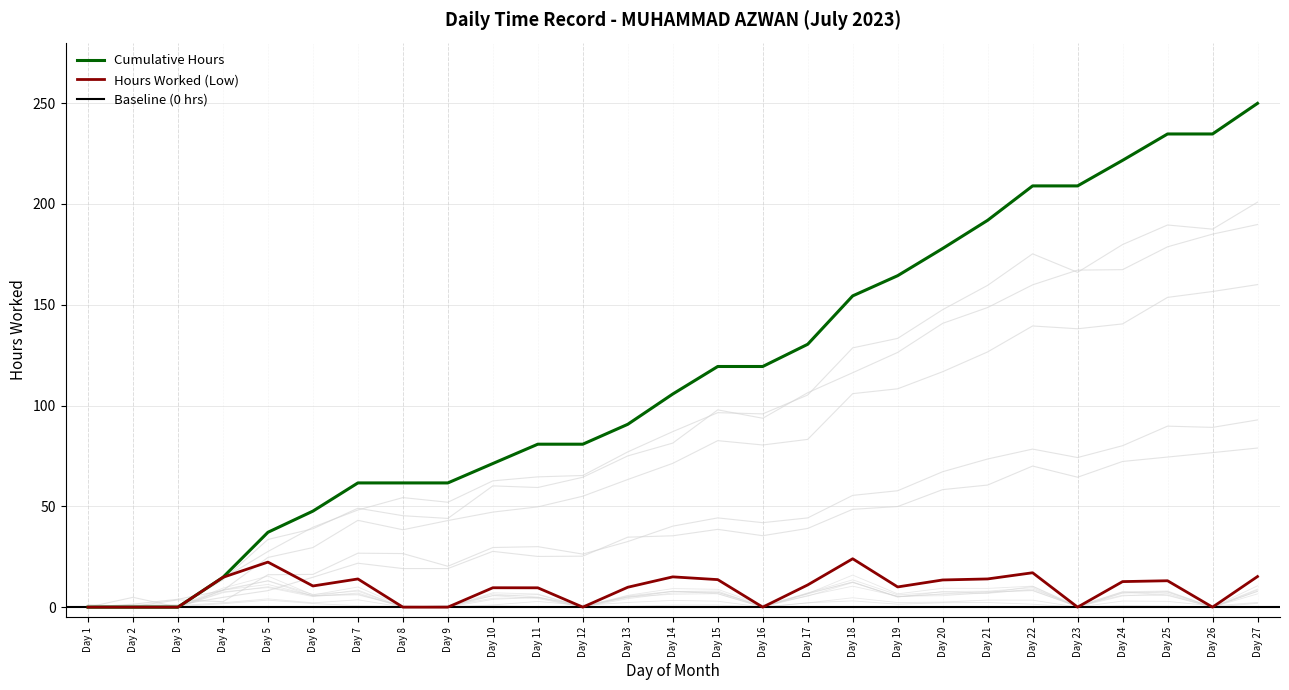

True or false: Hours Worked (Low) and Cumulative Hours intersect in this chart.

False